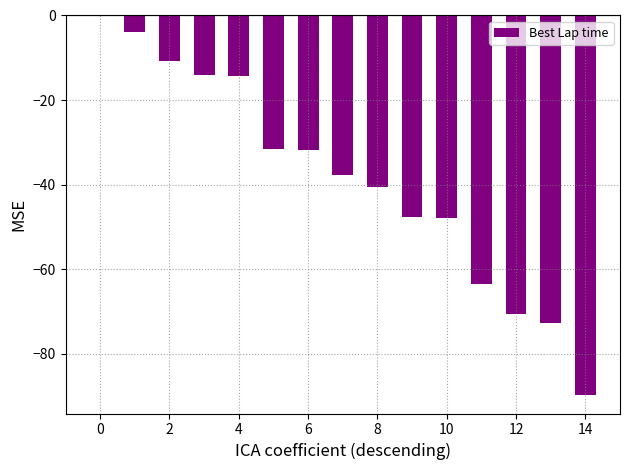

How many categories are shown in the chart?

15